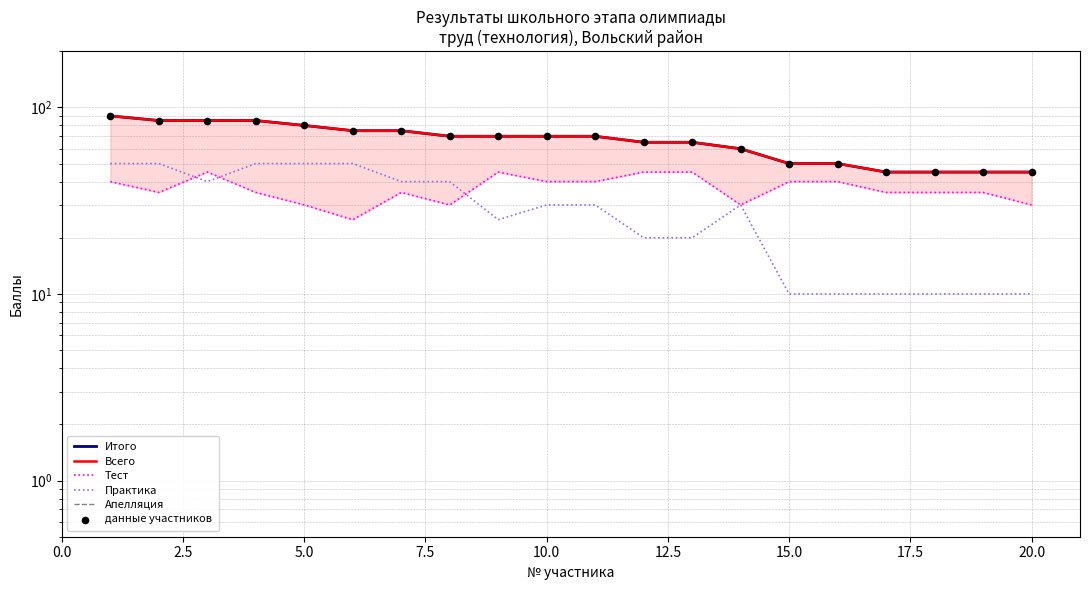

Is the value of Практика at 12 greater than the value of Тест at 7.5?

No